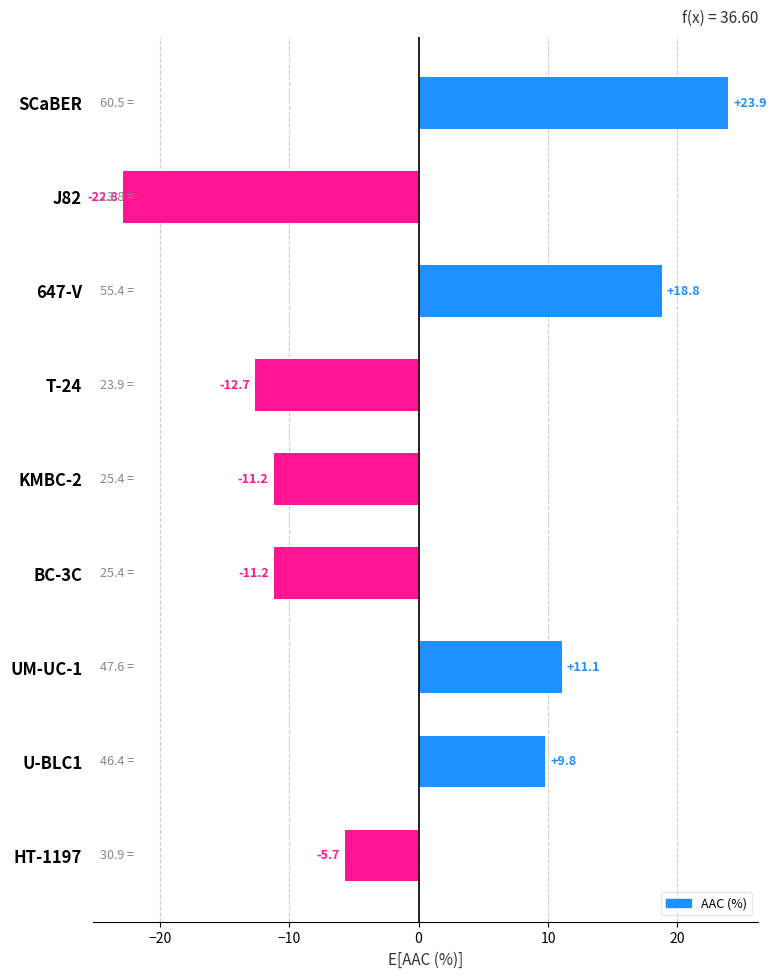

The chart shows a value of -19.2 at T-24. True or false?

False